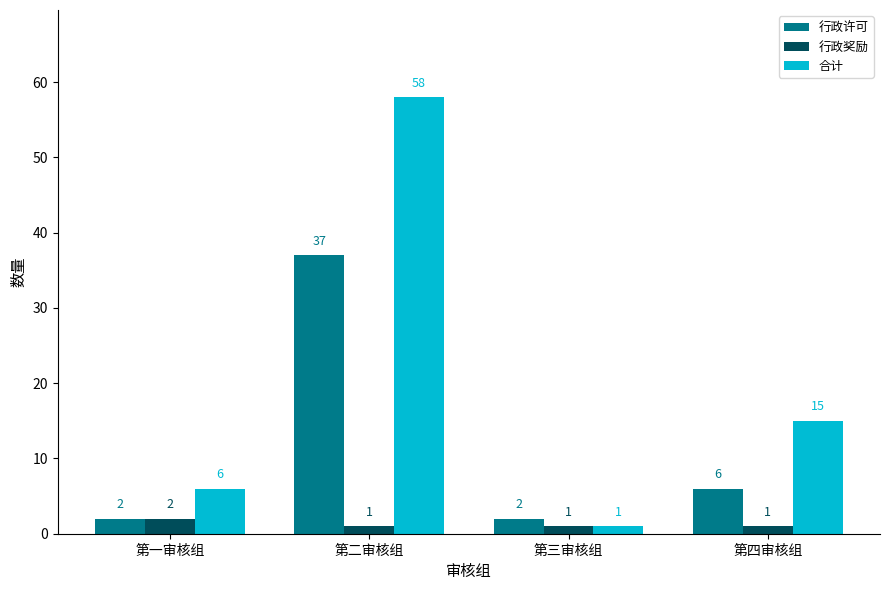

What is the approximate value of 行政奖励 at 第四审核组?

1